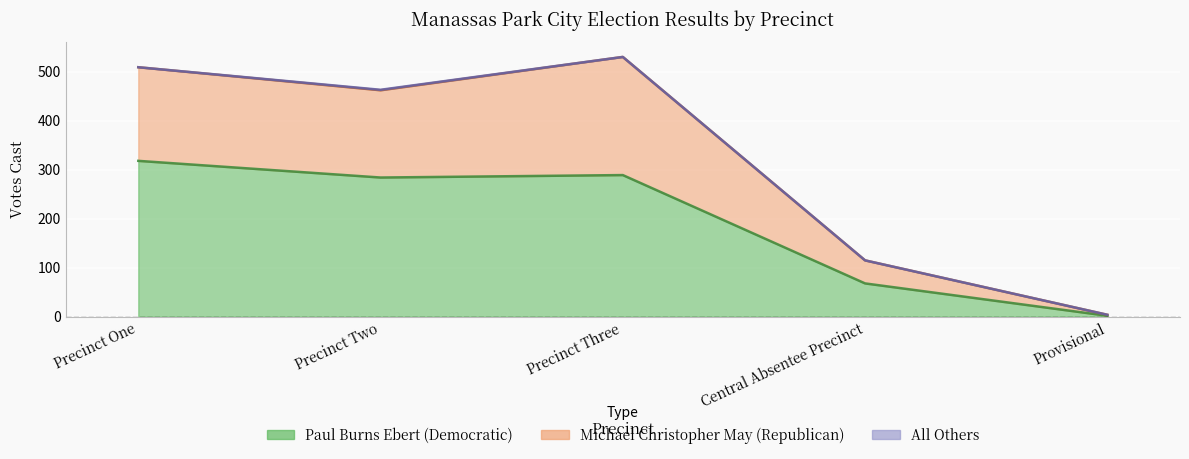

At which label does Paul Burns Ebert (Democratic) reach its peak?

Precinct One